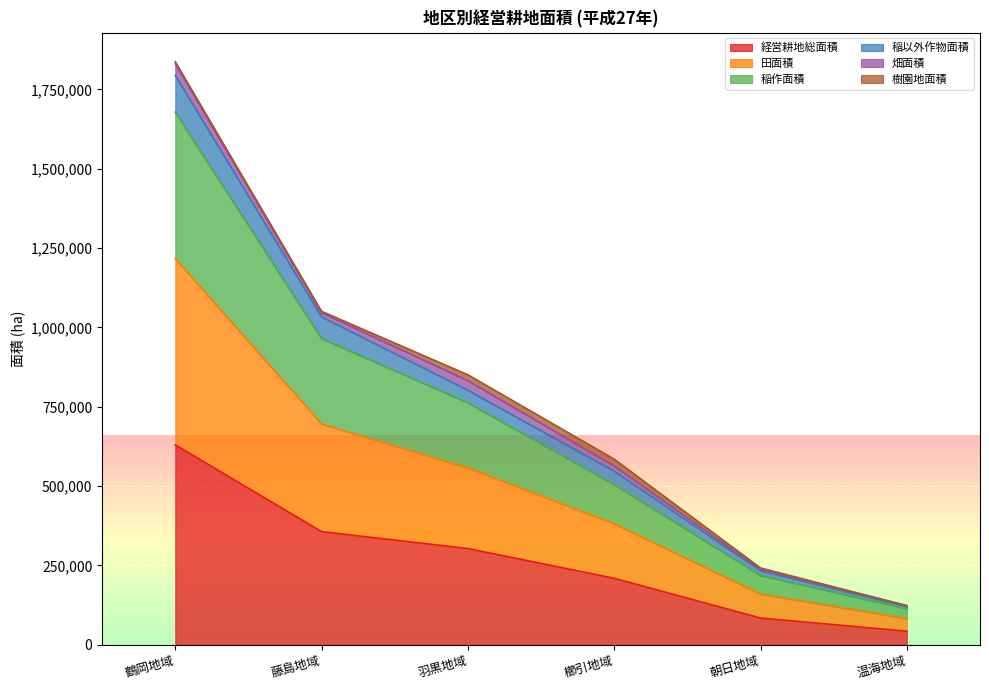

The 経営耕地総面積 series shows 202541 at 藤島地域. True or false?

False